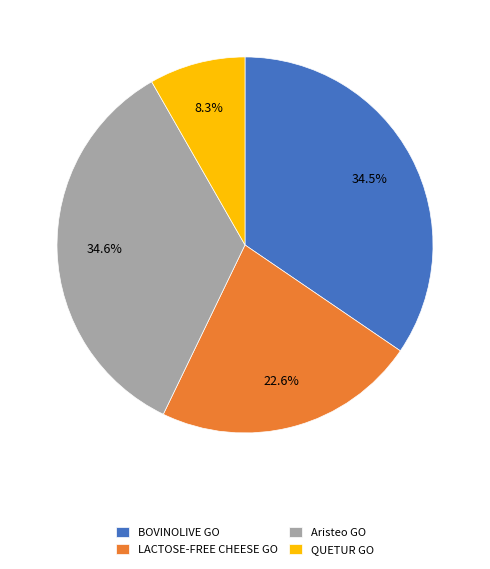

Does any single category account for the majority?

No